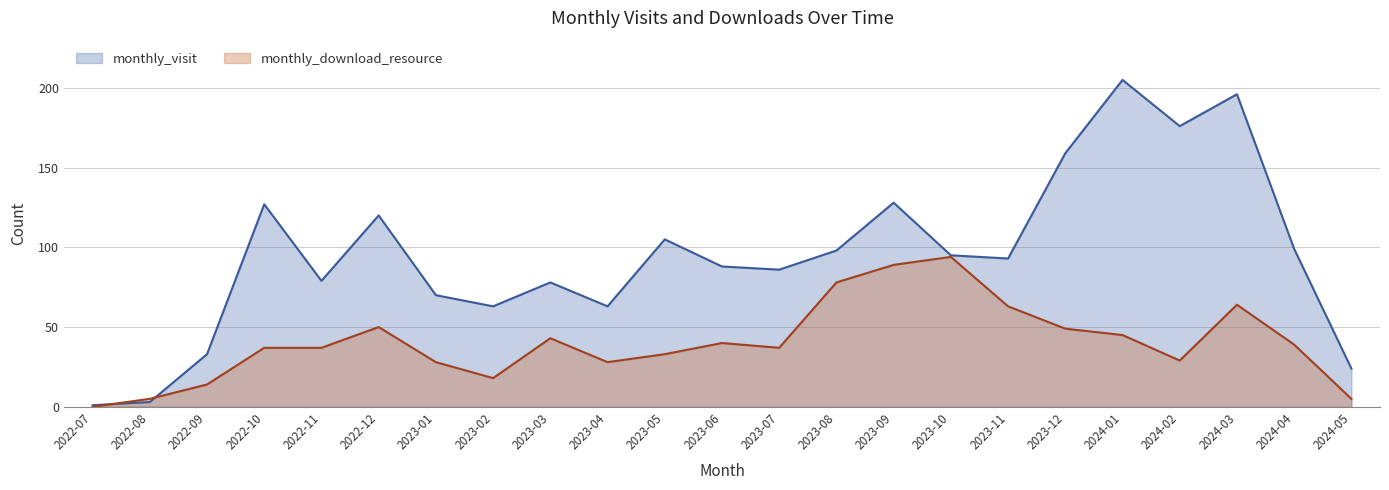

Where is the first local maximum for monthly_visit?

2022-10